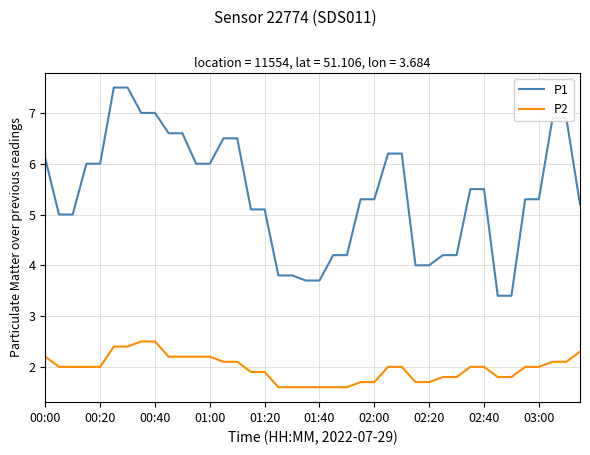

Which series has the largest total across all categories?

P1